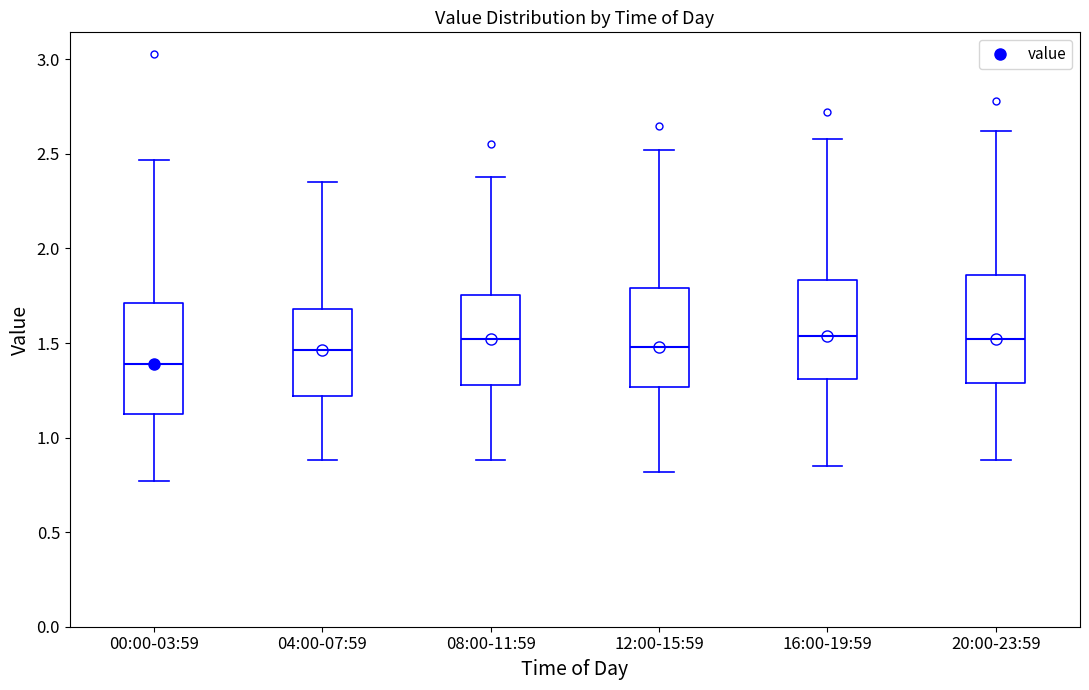

Reading left to right, read every box against the y-axis: the position of its median line, the range the box covers, and the ends of its whiskers. The values are not printed on the chart, so give them approximately, as read against the axis.

00:00-03:59: median 1.40, box 1.10 to 1.70, whiskers 0.75 to 2.45
04:00-07:59: median 1.45, box 1.20 to 1.70, whiskers 0.90 to 2.35
08:00-11:59: median 1.50, box 1.30 to 1.75, whiskers 0.90 to 2.40
12:00-15:59: median 1.50, box 1.25 to 1.80, whiskers 0.80 to 2.50
16:00-19:59: median 1.55, box 1.30 to 1.85, whiskers 0.85 to 2.60
20:00-23:59: median 1.50, box 1.30 to 1.85, whiskers 0.90 to 2.60